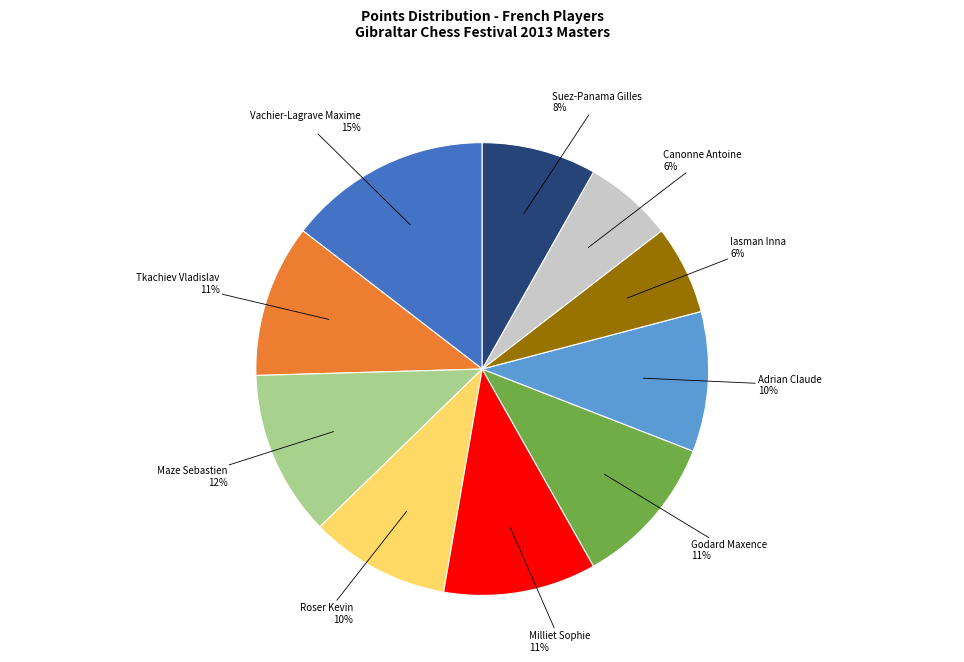

To the nearest percent, what percentage of the pie is Suez-Panama Gilles?

8%